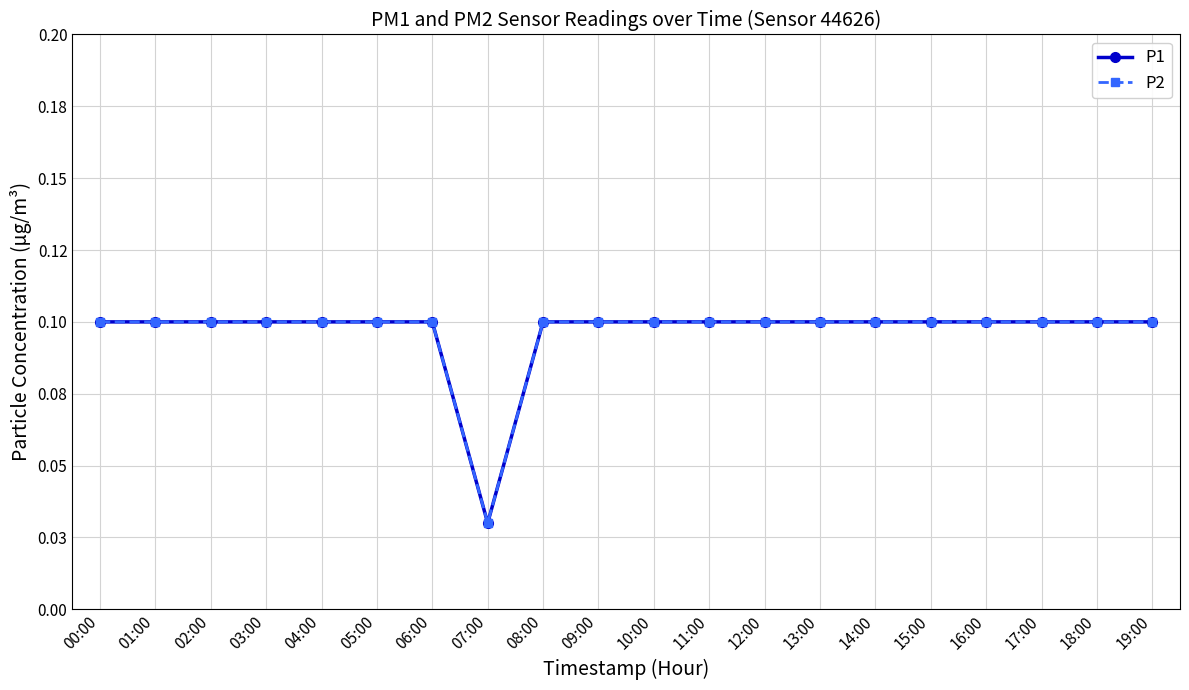

What is the average value of the P1 series?

0.1